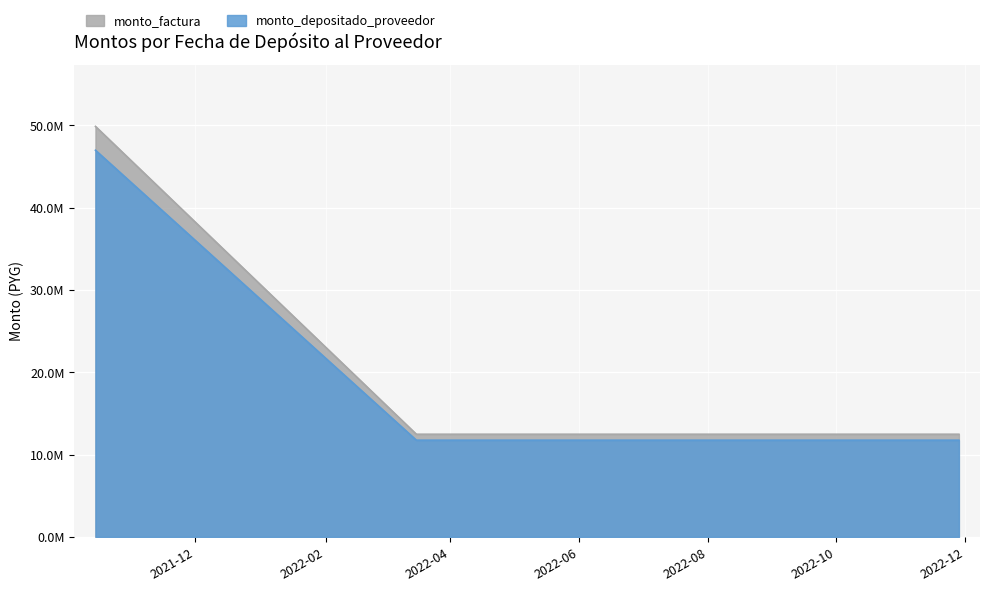

What is the sum of the monto_depositado_proveedor values at 2022-03-16 and 2022-11-28?

23486428